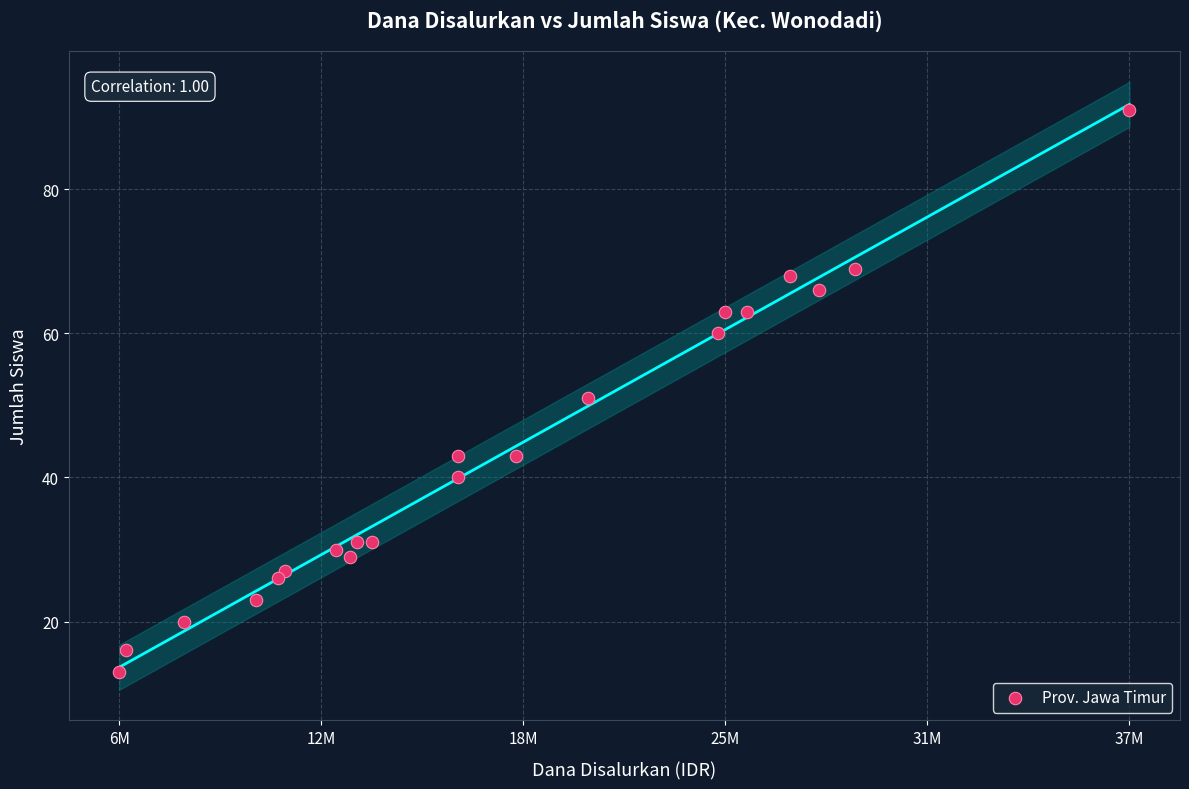

What is the range of Y values (max minus min)?

78